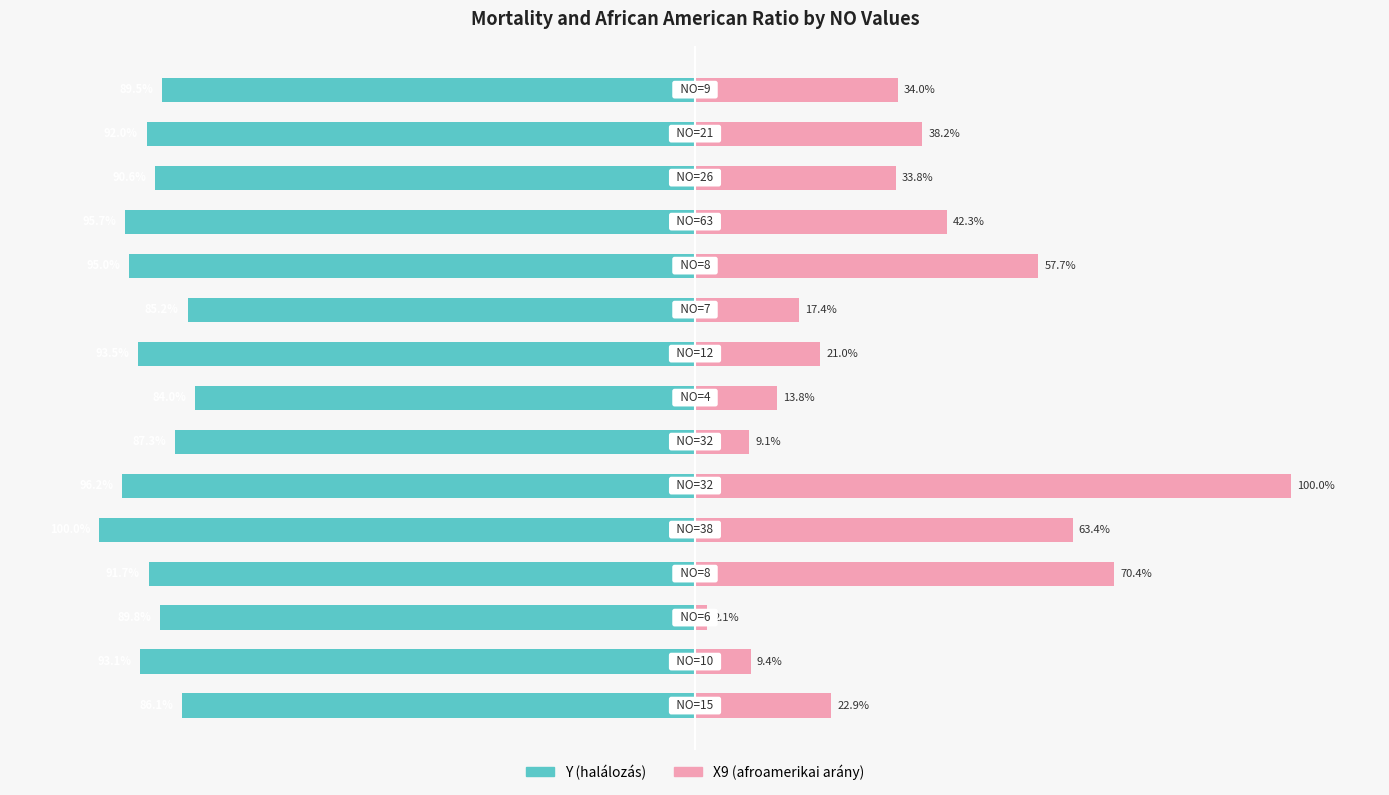

Reading right to left, extract all data points from this chart.

Y (halálozás): 14=-89.5	13=-92.0	12=-90.6	11=-95.7	10=-95.0	9=-85.2	8=-93.5	7=-84.0	6=-87.3	5=-96.2	4=-100.0	3=-91.7	2=-89.8	1=-93.1	0=-86.1
X9 (afroamerikai arány): 14=34.0	13=38.2	12=33.8	11=42.3	10=57.7	9=17.4	8=21.0	7=13.8	6=9.1	5=100.0	4=63.4	3=70.4	2=2.1	1=9.4	0=22.9